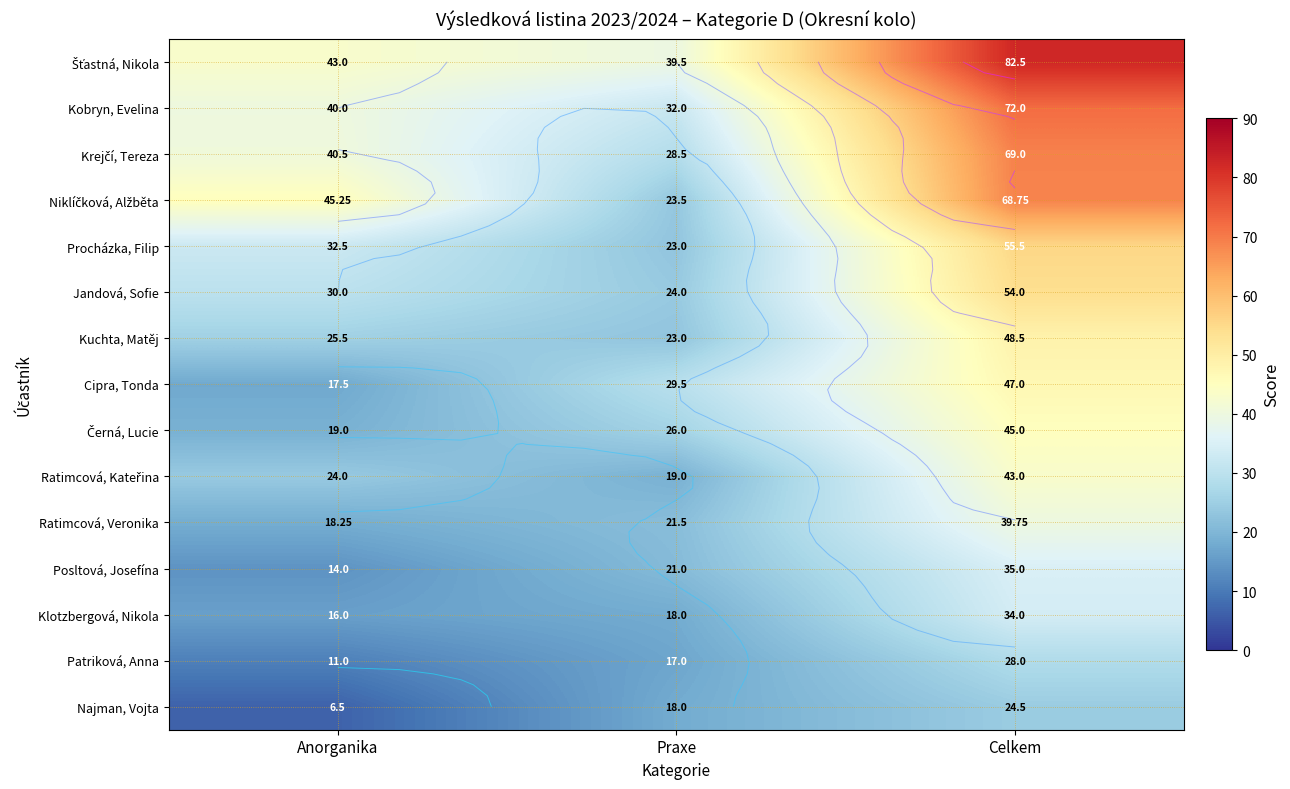

List the labels in order of Černá, Lucie value, largest first.

Celkem, Praxe, Anorganika